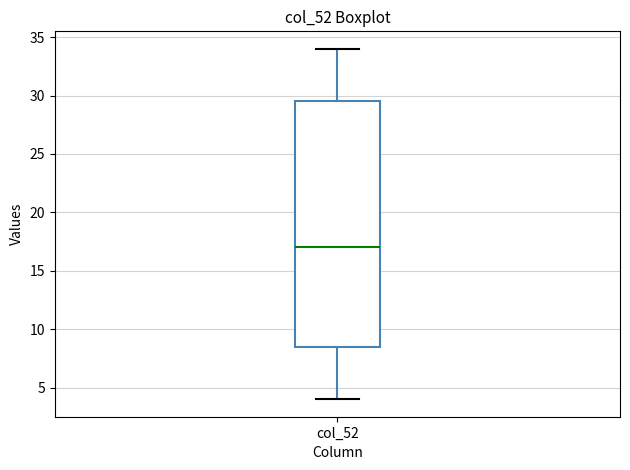

Where does the lower whisker of the box for col_52 end on the y-axis? The values are not printed on the chart, so give them approximately, as read against the axis.

4.0